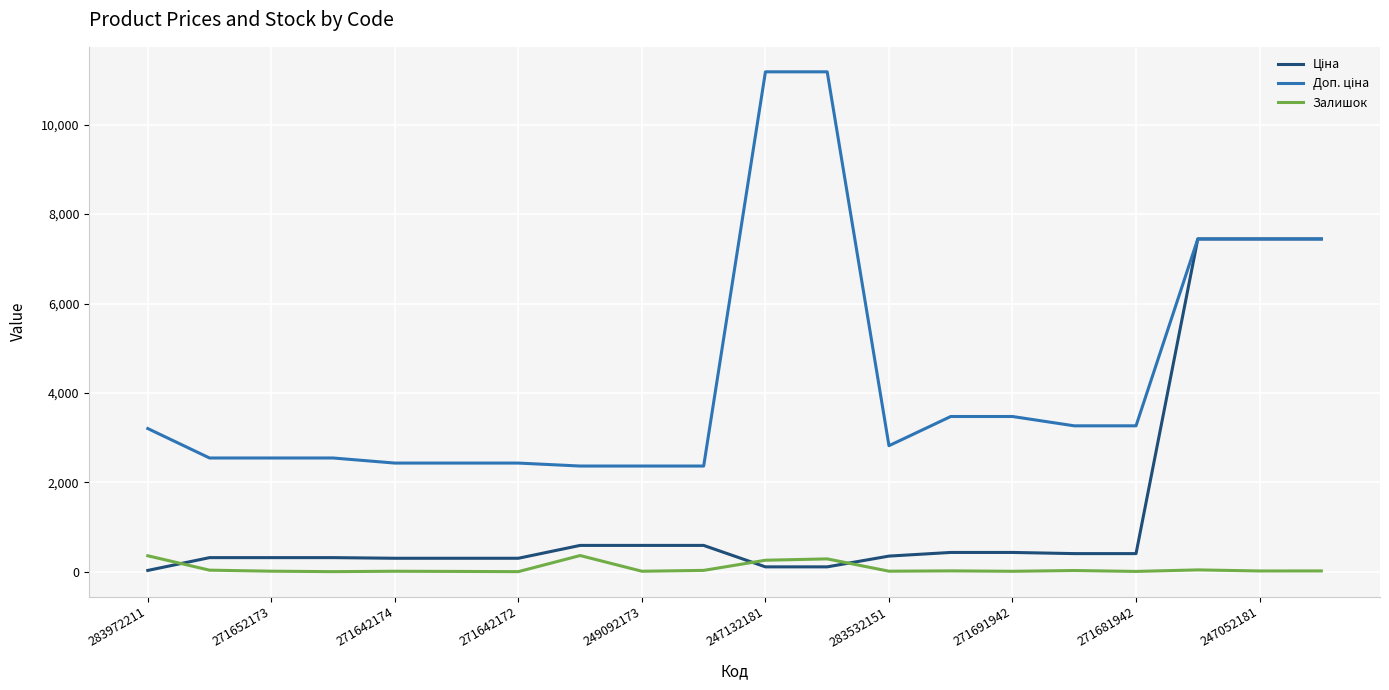

What is the maximum value shown in the chart?

11182.0